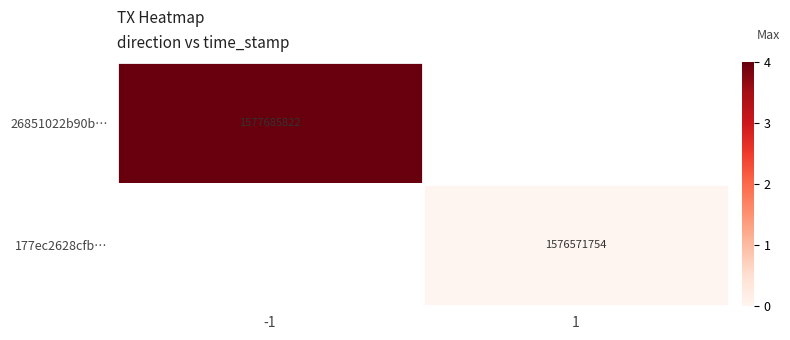

Is it true that 177ec2628cfb… equals 447969794 at 1?

False